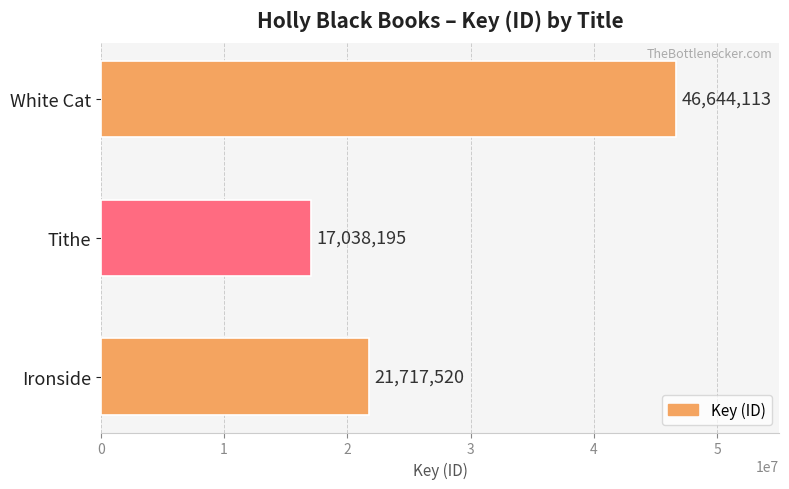

Count the number of data series in this chart.

1